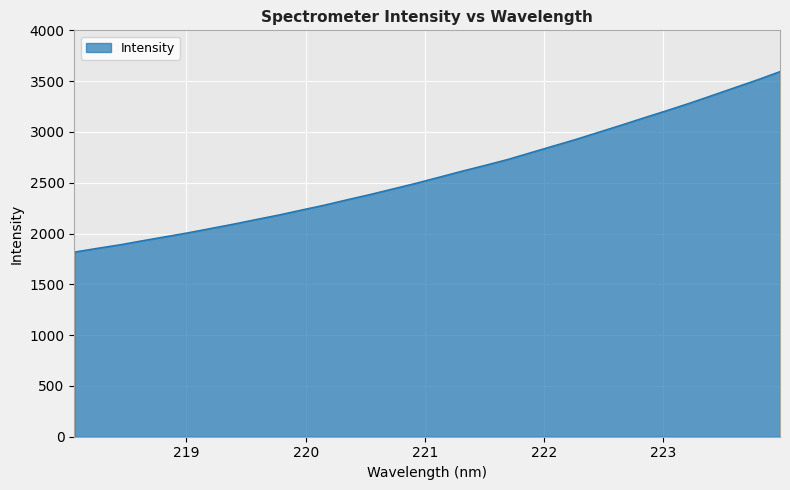

What is the difference between the maximum and minimum values?

1776.1